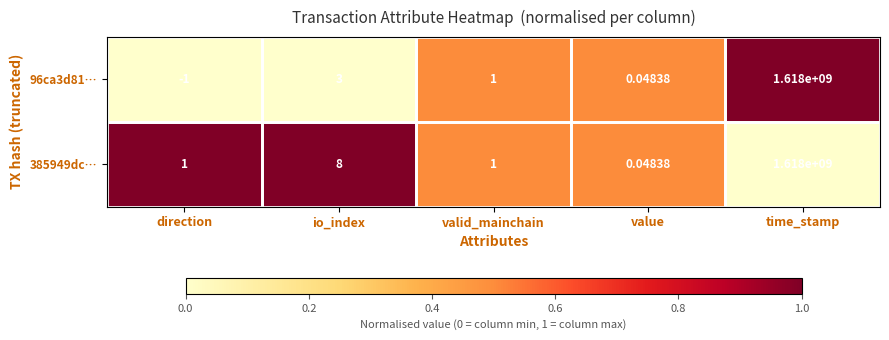

Is the value of 96ca3d81… at time_stamp greater than the value of 385949dc… at value?

Yes